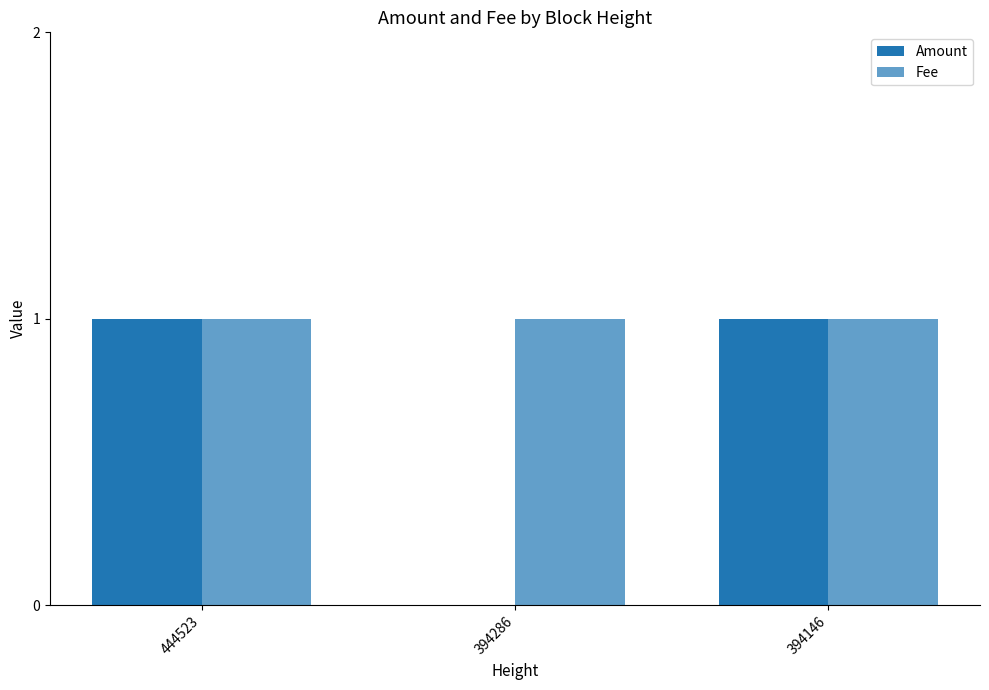

At which label does Fee reach its peak?

444523